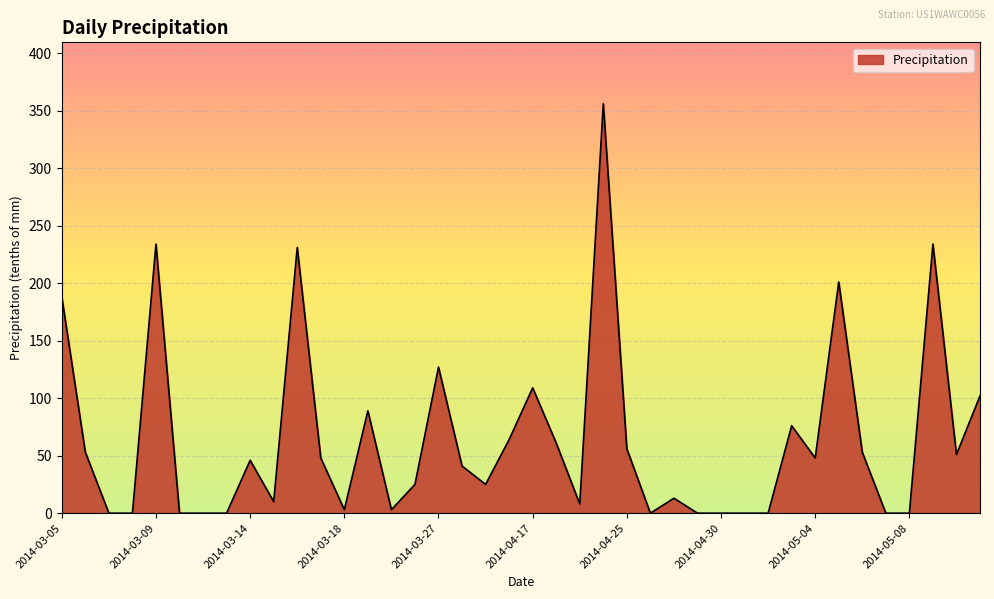

How many lines are shown in the chart?

1